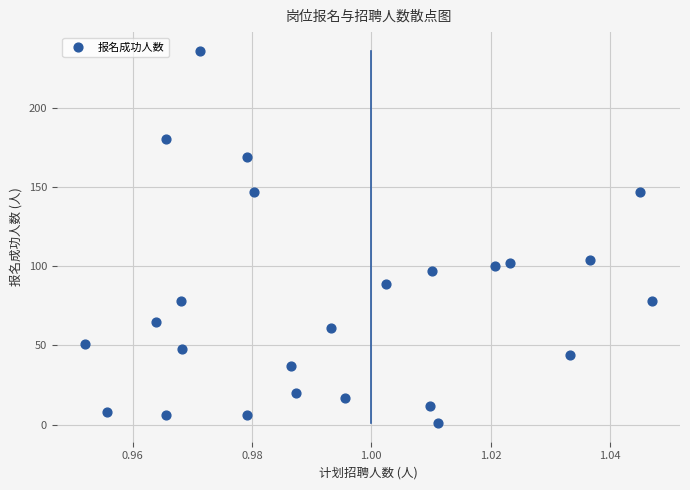

What is the range of Y values (max minus min)?

235